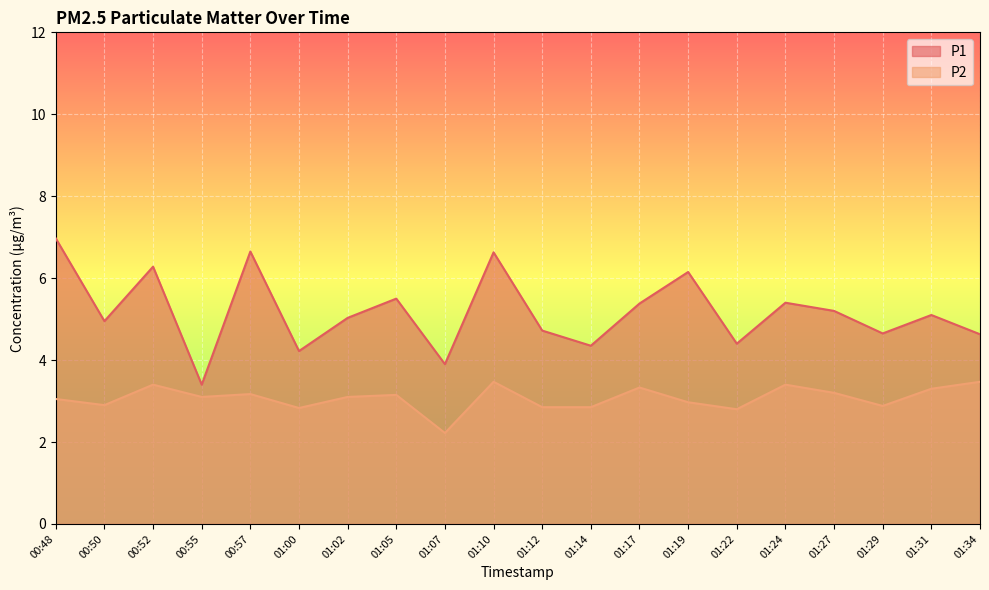

True or false: P1 and P2 intersect in this chart.

False